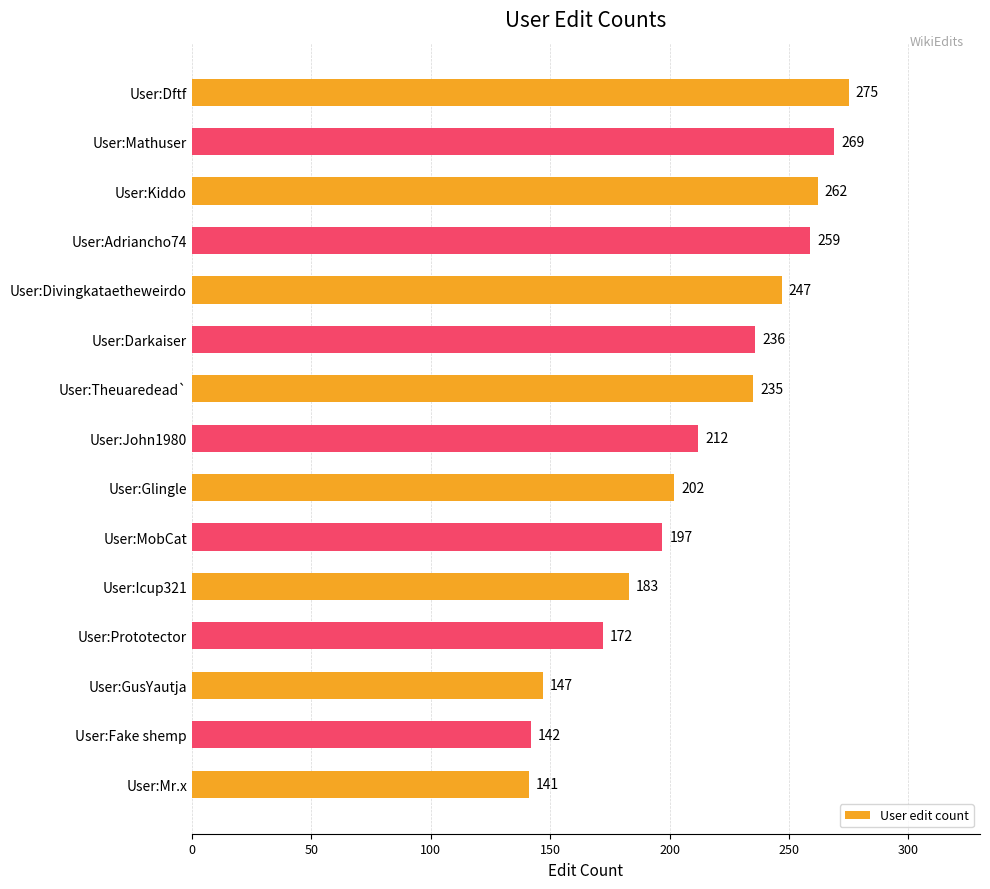

What is the sum of all values?

3179